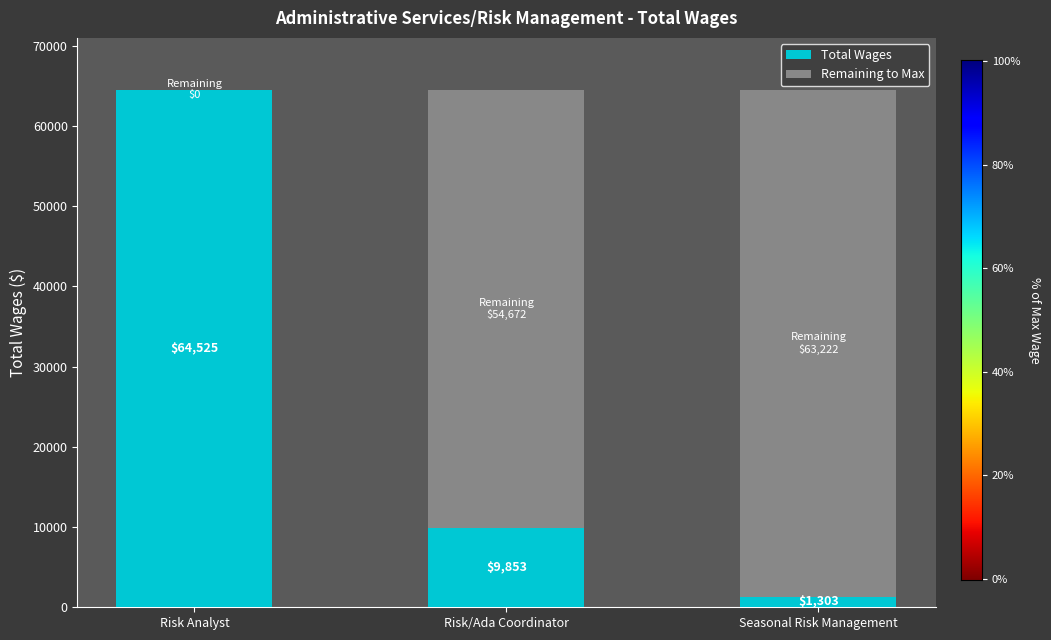

What is the total value across all series at Seasonal Risk Management?

64525